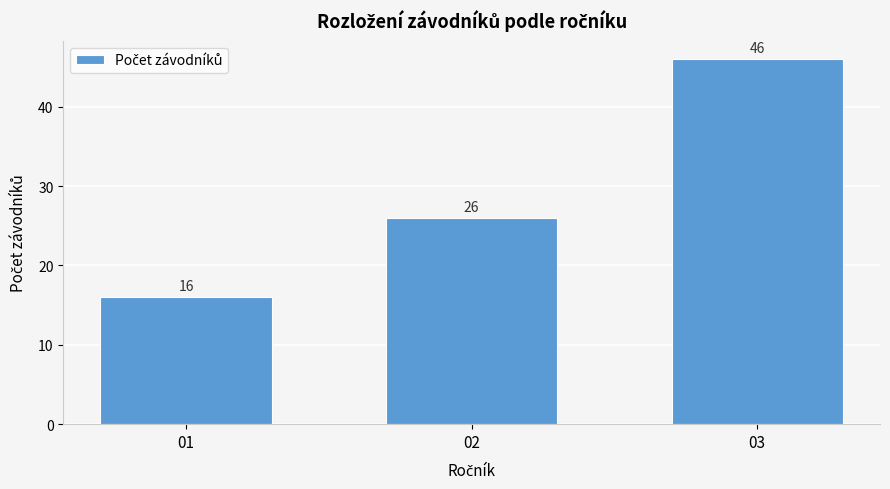

Reading left to right, extract all data points from this chart.

16	26	46